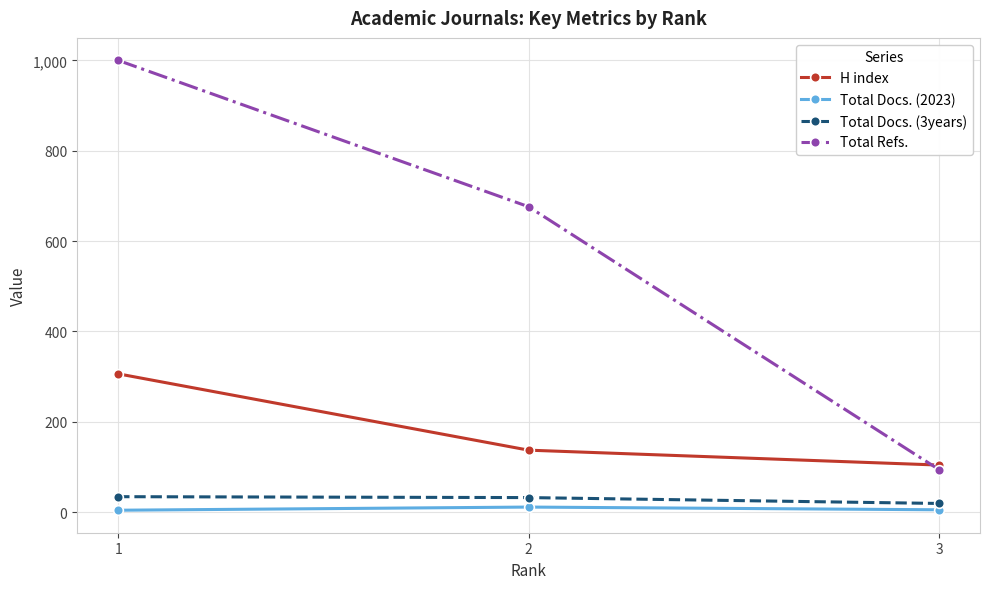

What is the greatest value displayed?

1000